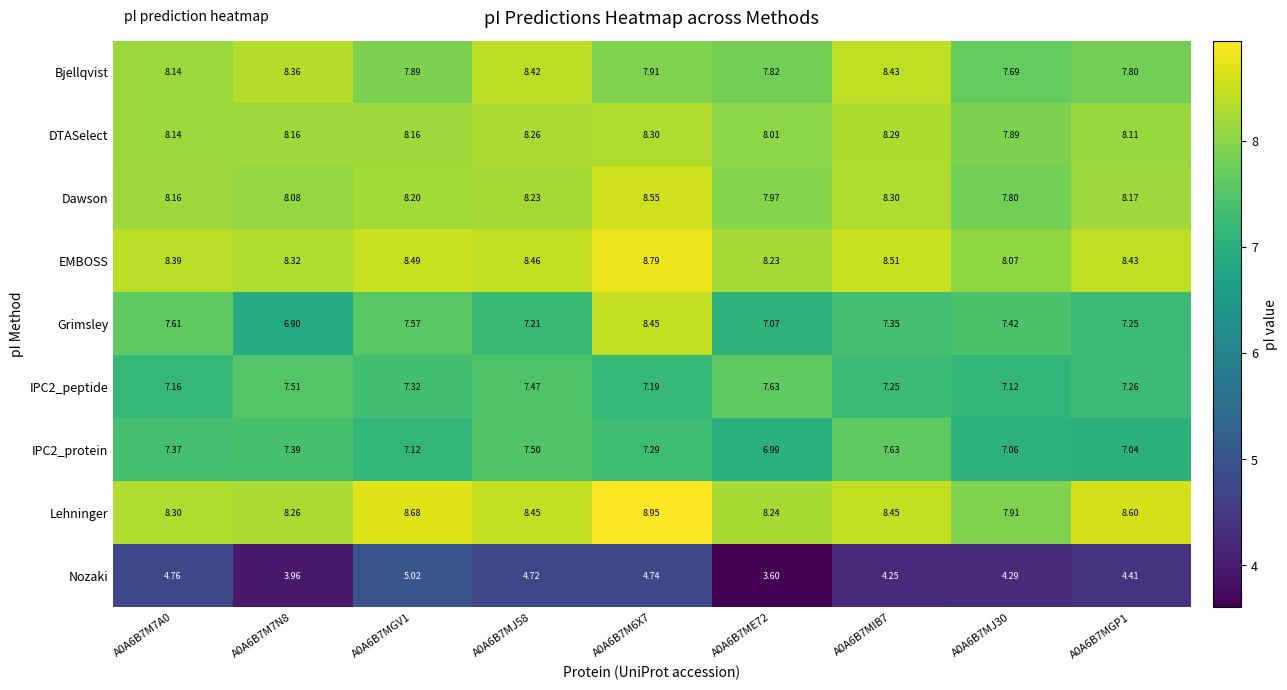

Between A0A6B7M7N8 and A0A6B7MJ58, which series saw the biggest shift?

Nozaki